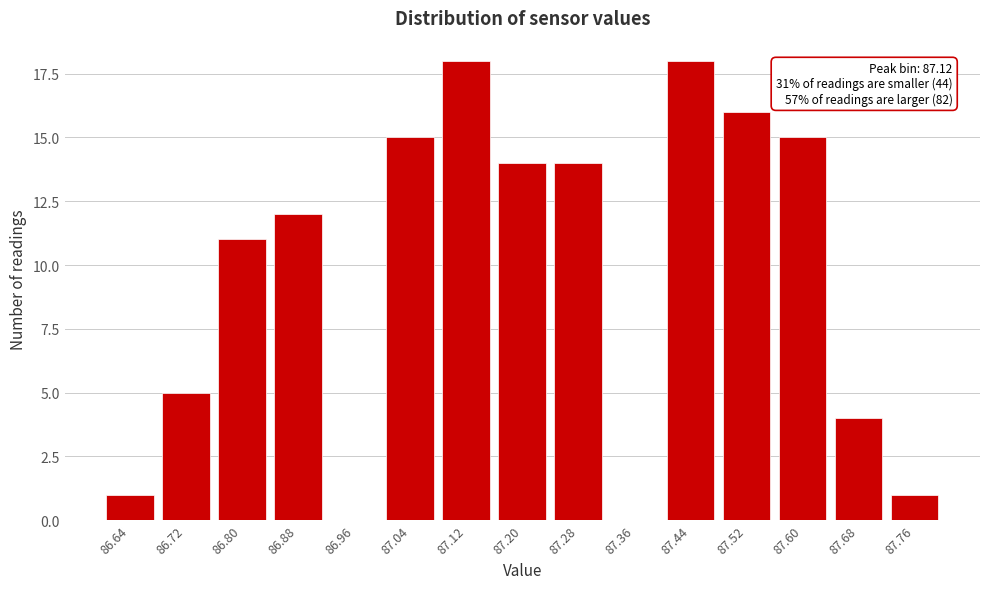

Reading left to right, list all the values displayed in this chart.

86.64=1	86.72=5	86.80=11	86.88=12	86.96=0	87.04=15	87.12=18	87.20=14	87.28=14	87.36=0	87.44=18	87.52=16	87.60=15	87.68=4	87.76=1